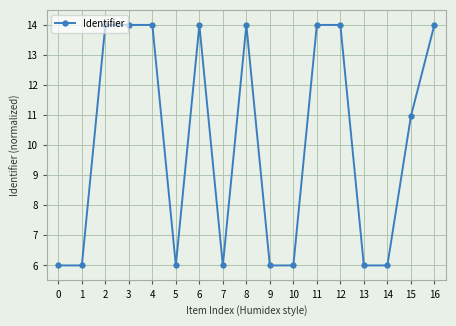

How many values exceed 10?

9